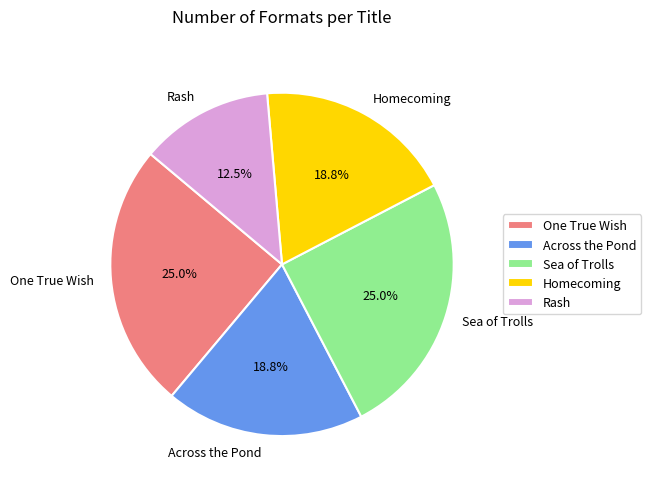

To the nearest percent, what portion does Sea of Trolls represent?

25%